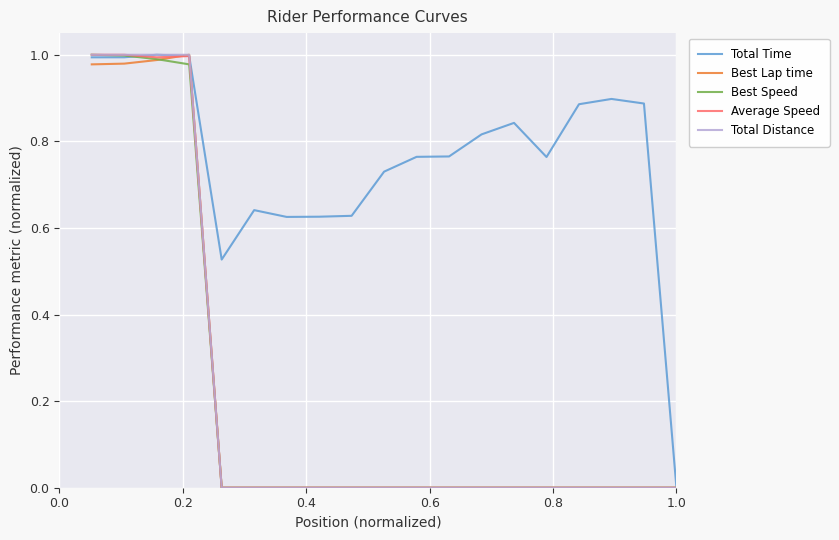

Which series has the largest total across all categories?

Total Time